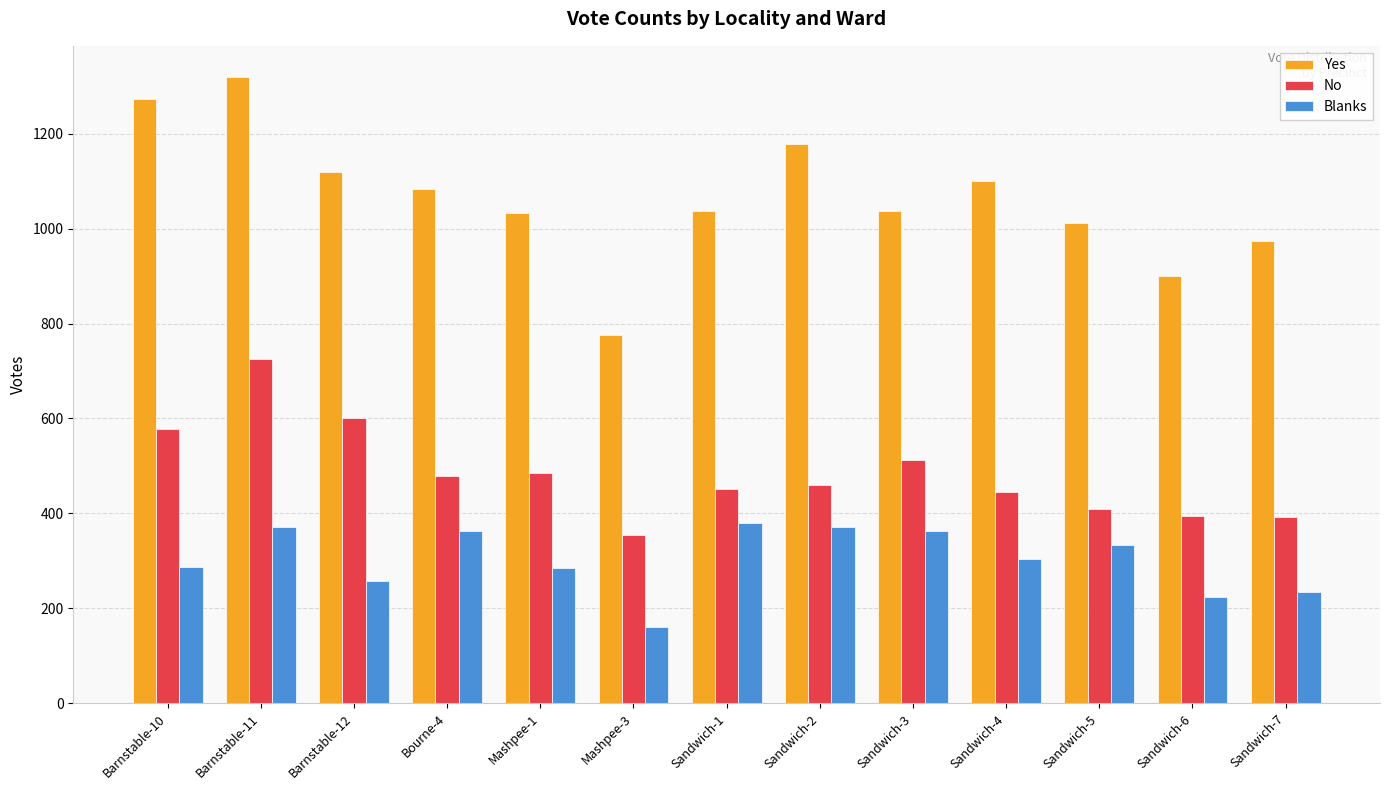

What is the difference between the maximum and second lowest values in the No series?

333